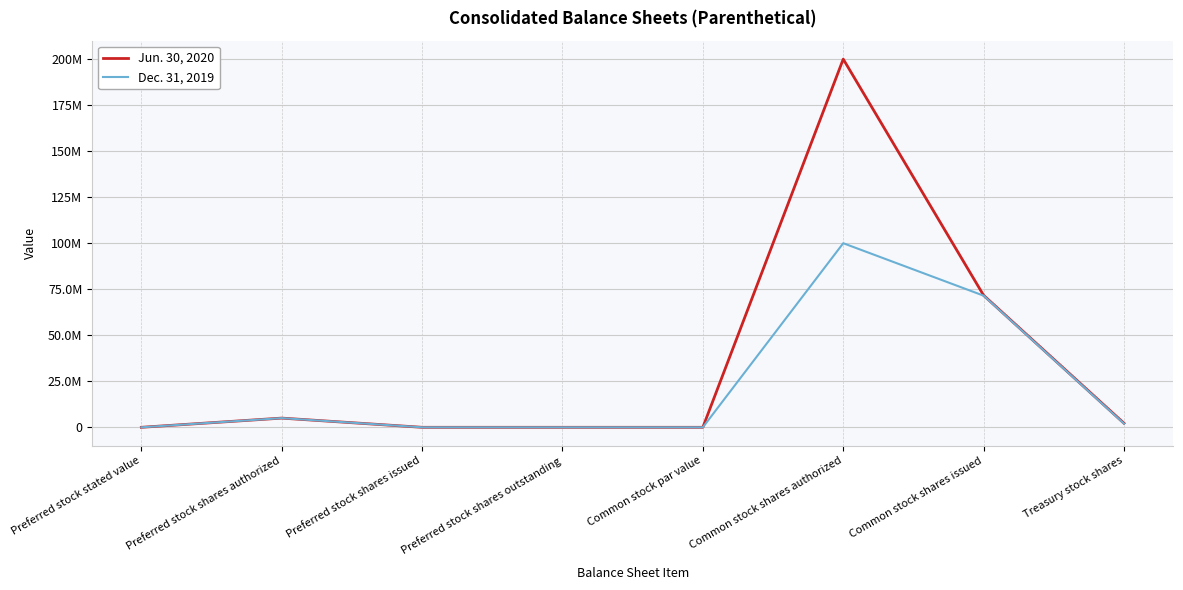

What is the label of the 7th point from the right?

Preferred stock shares authorized